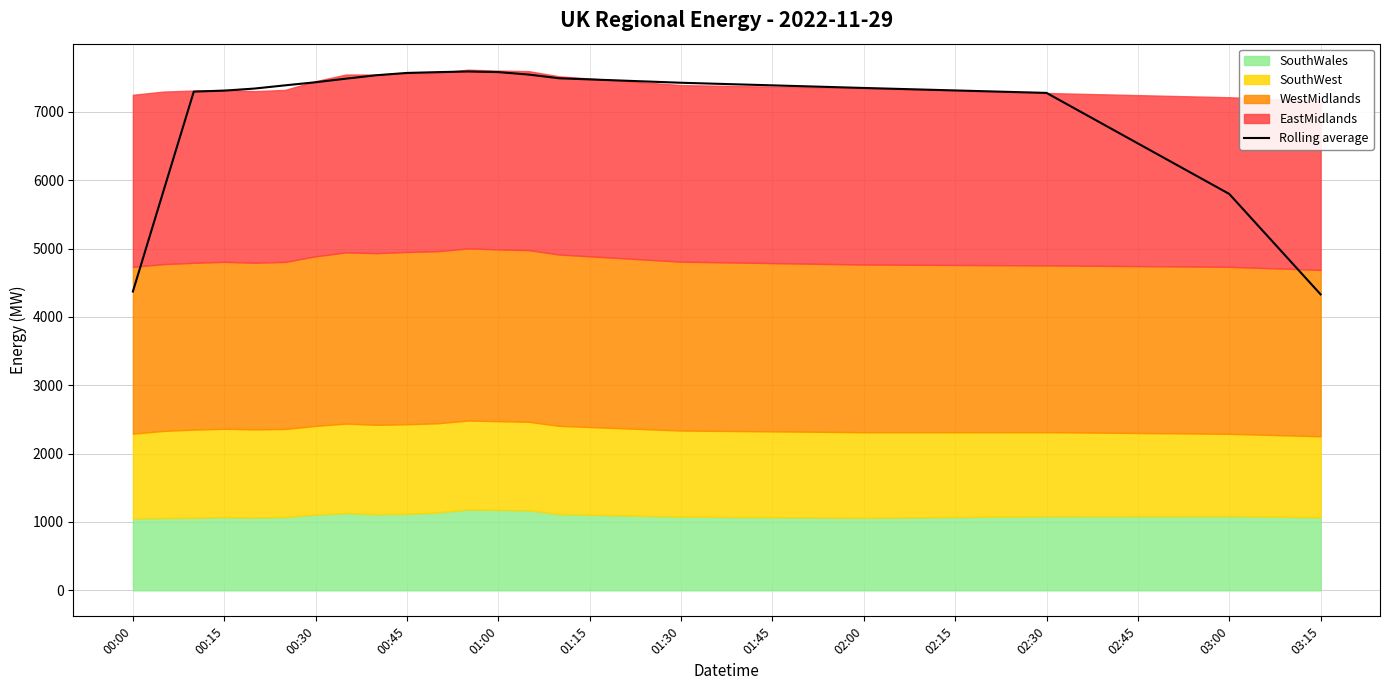

What is the difference between the maximum and minimum values?

3261.5